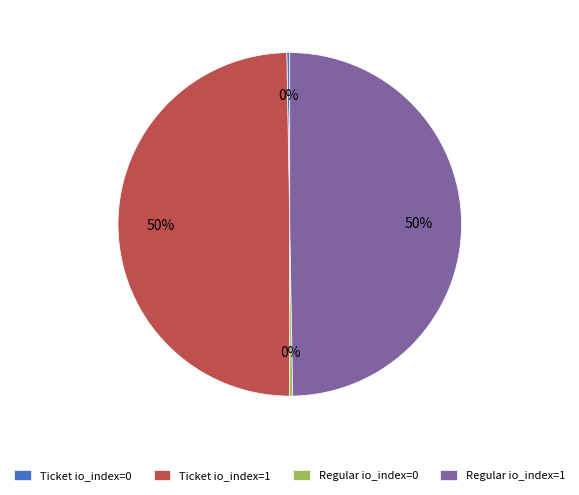

To the nearest percent, what is the average slice percentage?

25%